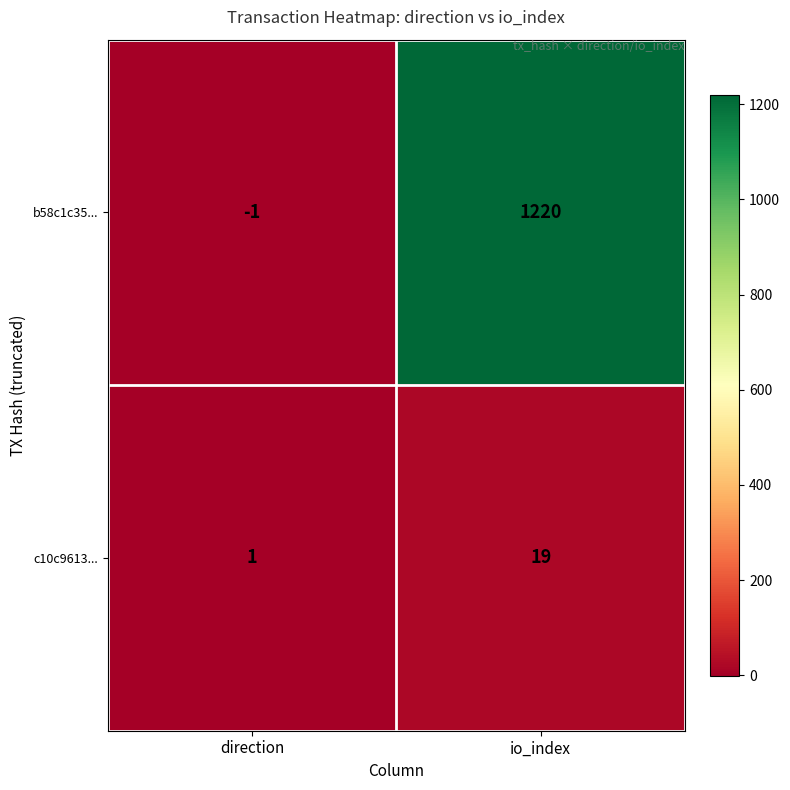

Reading left to right, extract all data points from this chart.

b58c1c35...: -1	1220
c10c9613...: 1	19